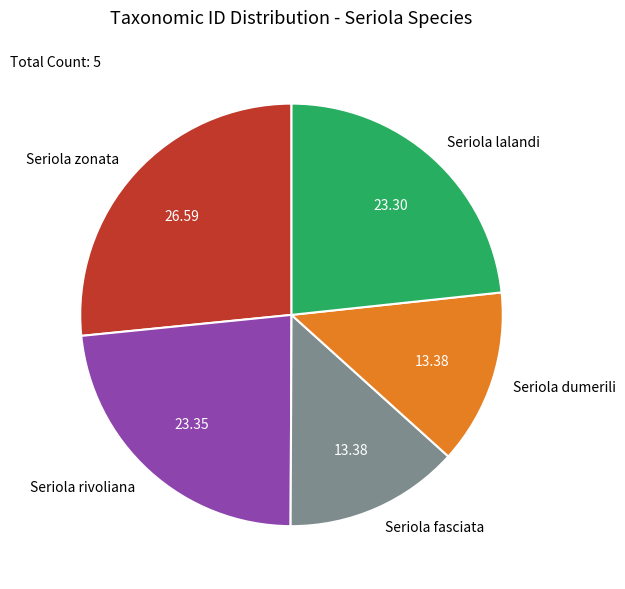

Do Seriola fasciata and Seriola zonata together represent more than half of the pie?

No